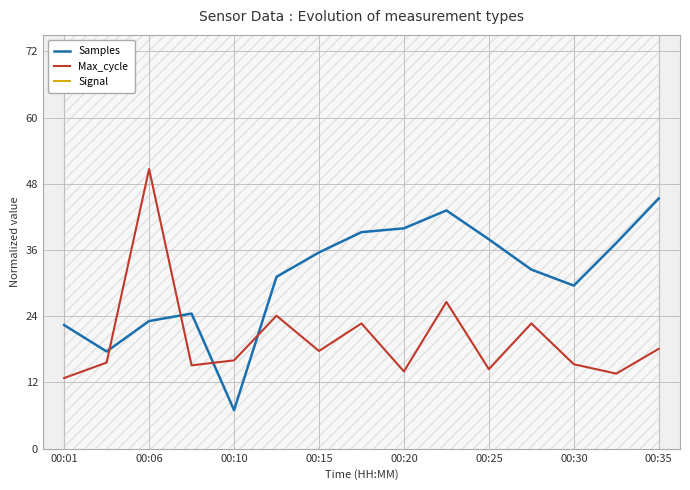

The Samples series shows 23.1 at 00:06. True or false?

True